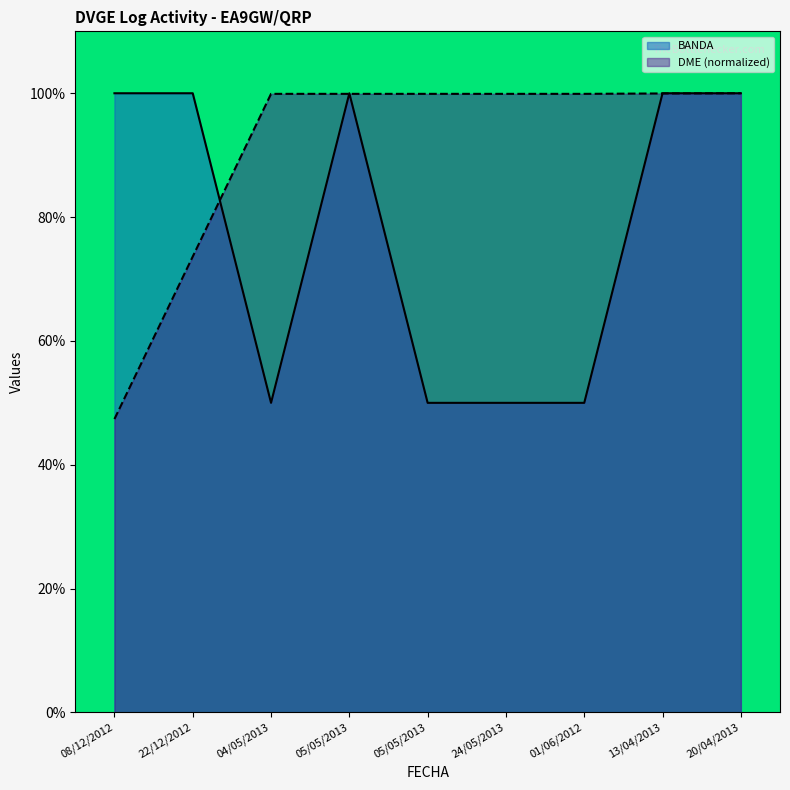

What is the sum of the BANDA values at 05/05/2013 and 04/05/2013?

150.0